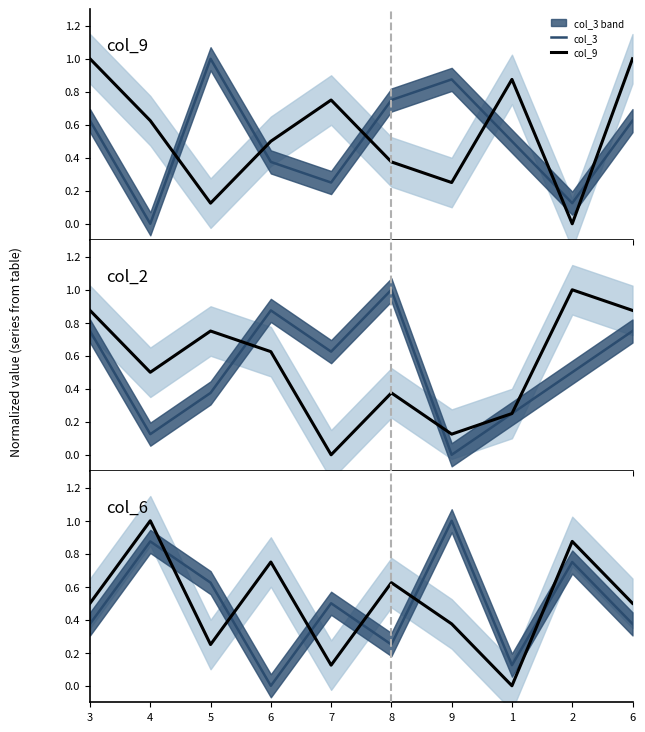

Which has a higher value, 3 or 9?

9